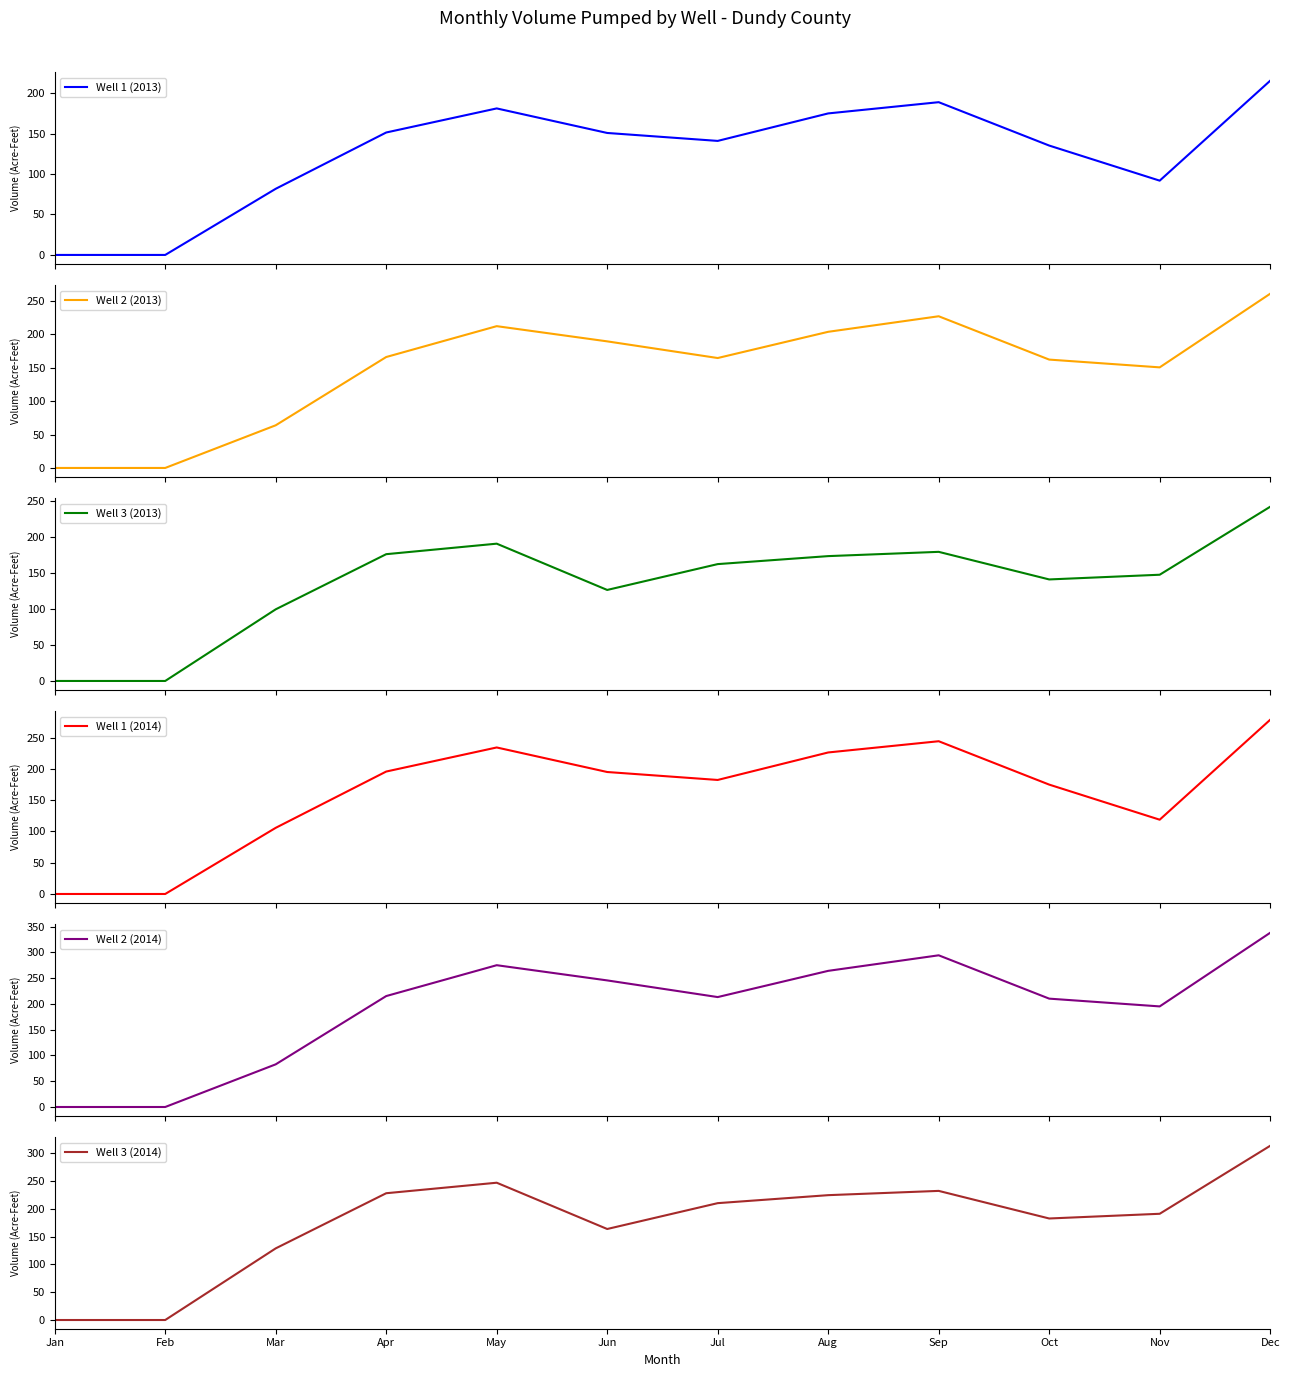

List the labels in order of Well 3 (2014) value, largest first.

Dec, May, Sep, Apr, Aug, Jul, Nov, Oct, Jun, Mar, Jan, Feb